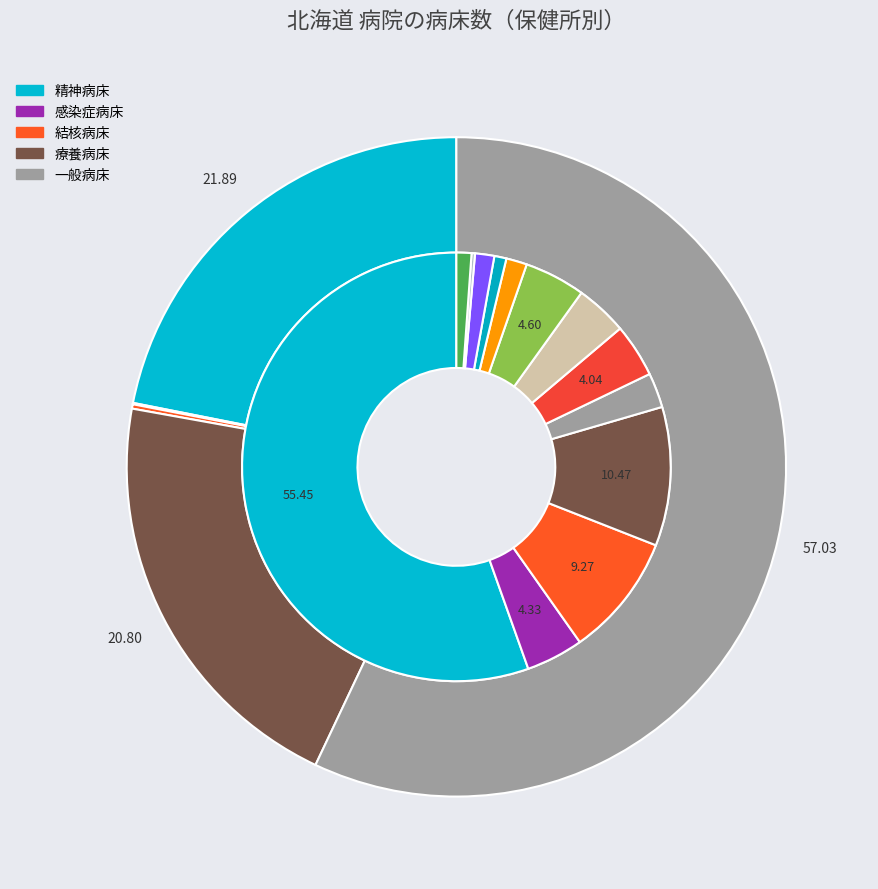

Rank the categories by 療養病床 value from lowest to highest.

岩内, 倶知安, 富良野, 名寄, 深川, 江別, 小樽市, 岩見沢, 滝川, 千歳, 市立函館, 旭川市, 札幌市